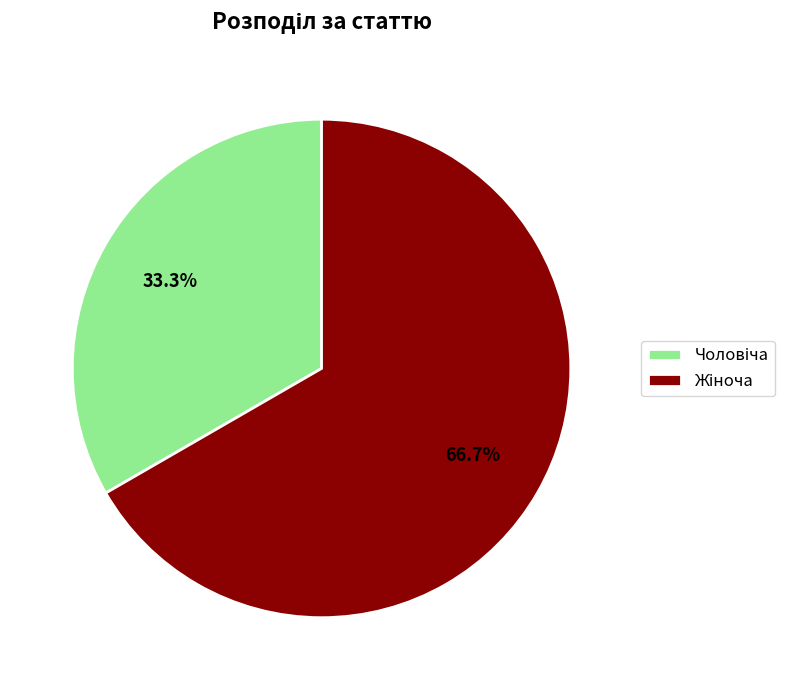

How many segments does this pie chart have?

2